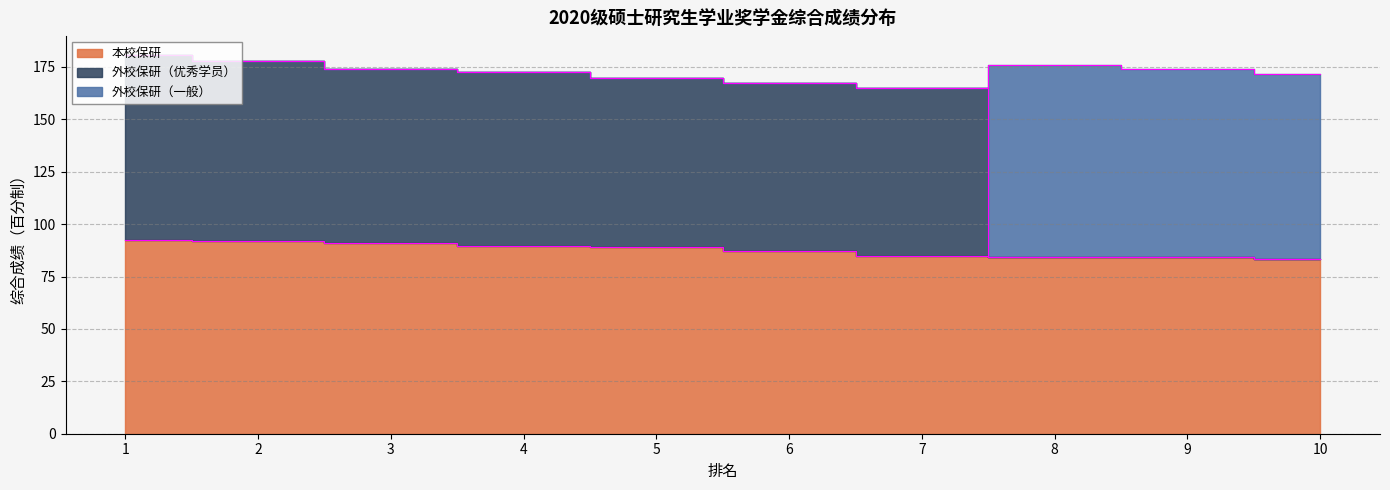

The 外校保研（优秀学员） series shows 172.5 at 4. True or false?

True